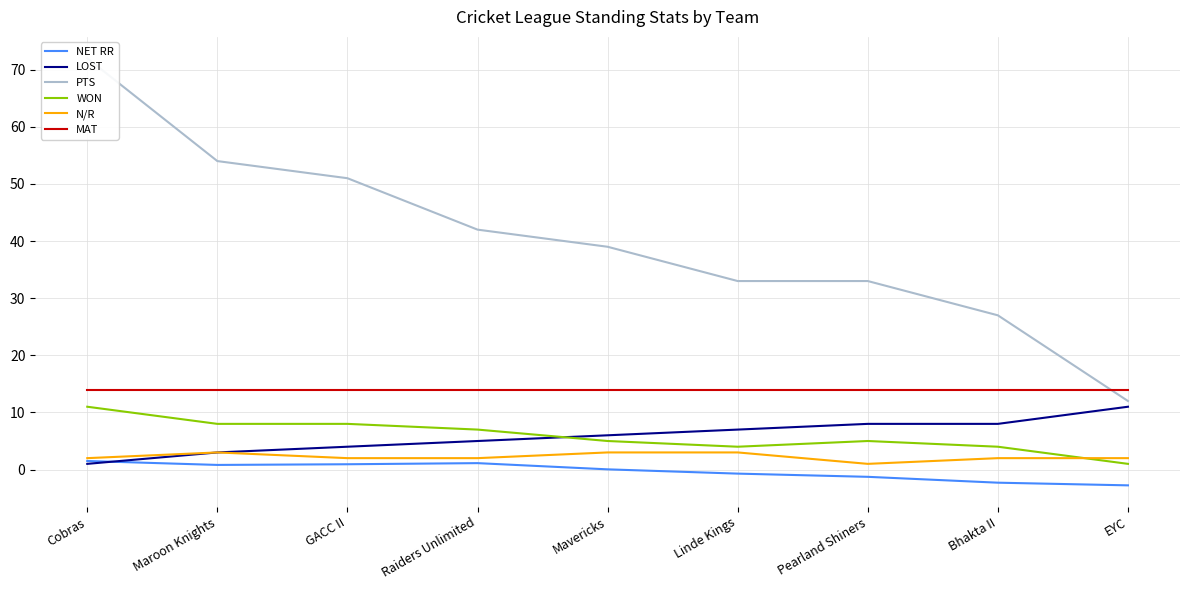

Is the value of NET RR at Bhakta II greater than the value of WON at EYC?

No